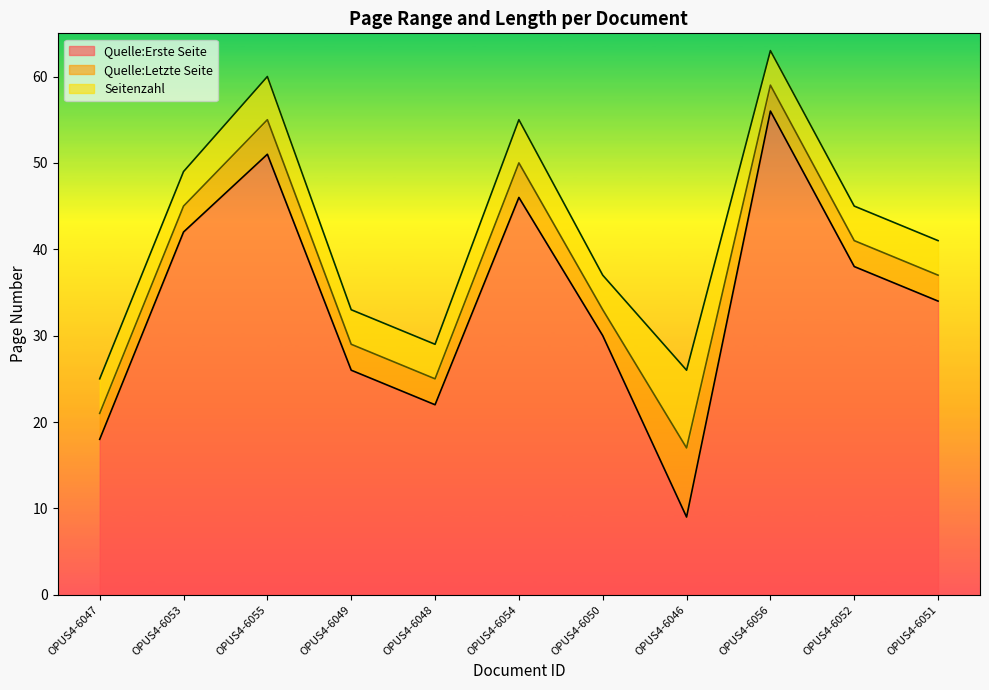

What value does the Quelle:Erste Seite series have at OPUS4-6056, to the nearest 10?

60